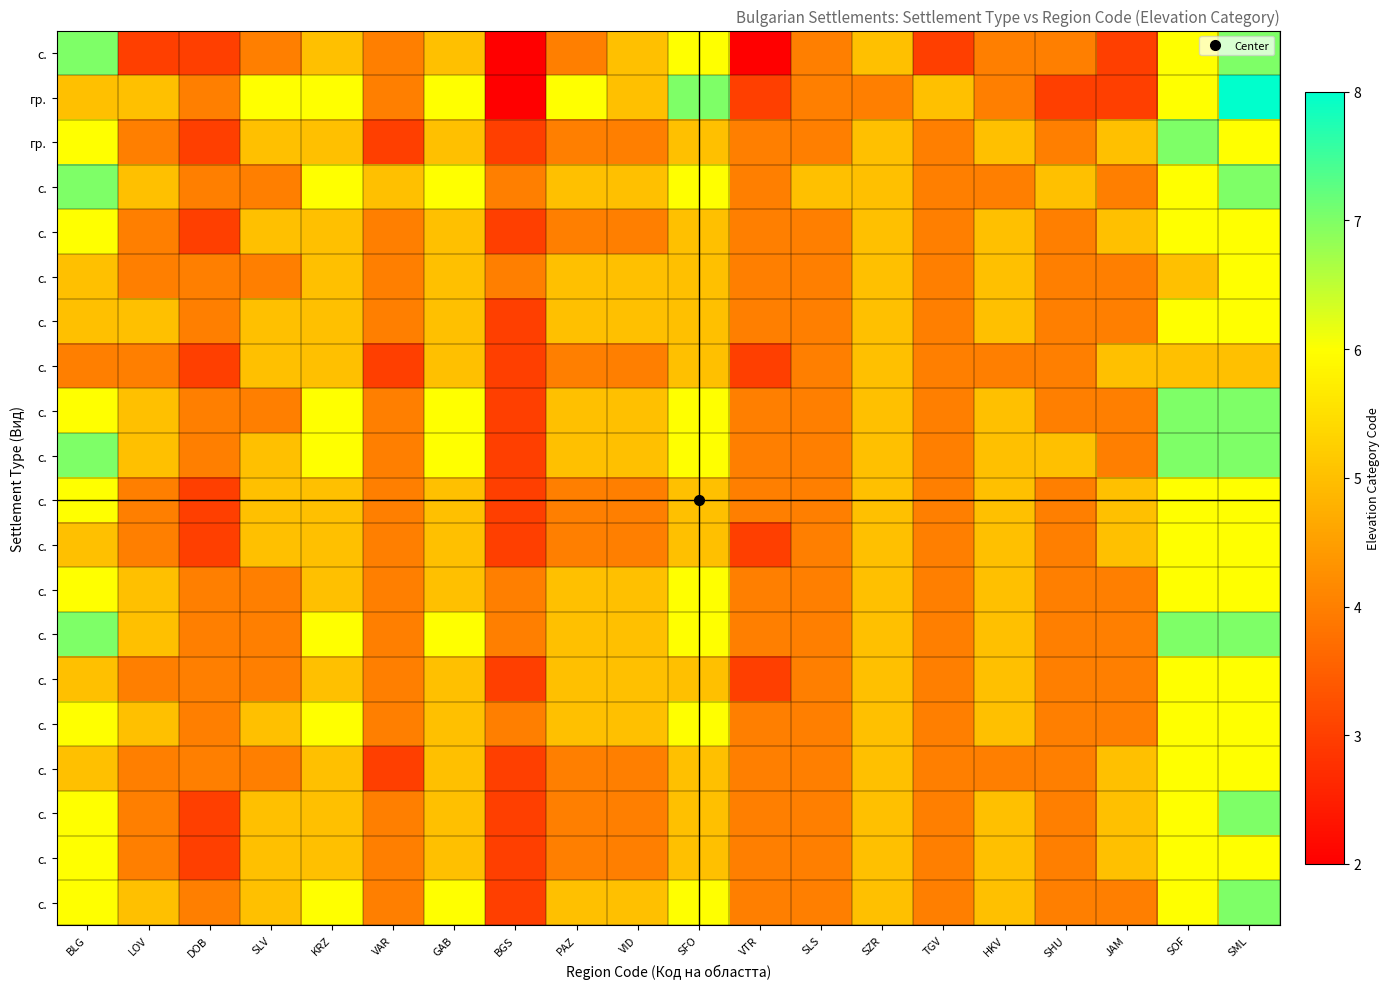

What is the total value across all series at SML?

128